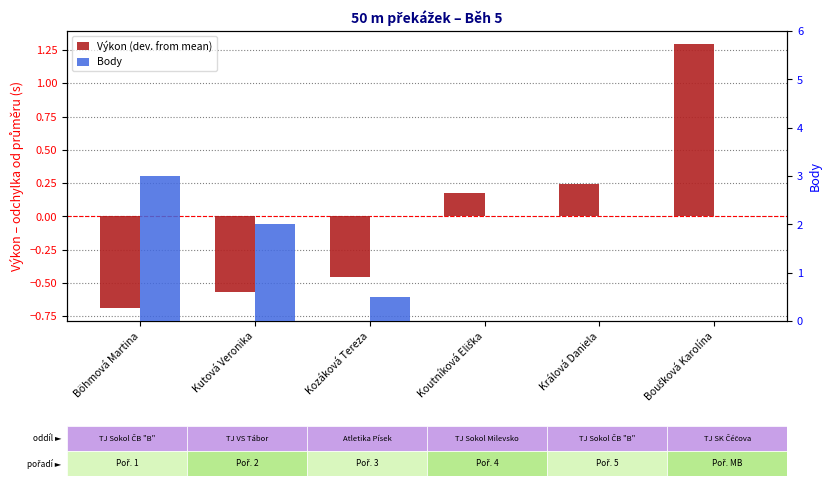

What are all the series names shown in the legend?

Výkon (dev. from mean), Body